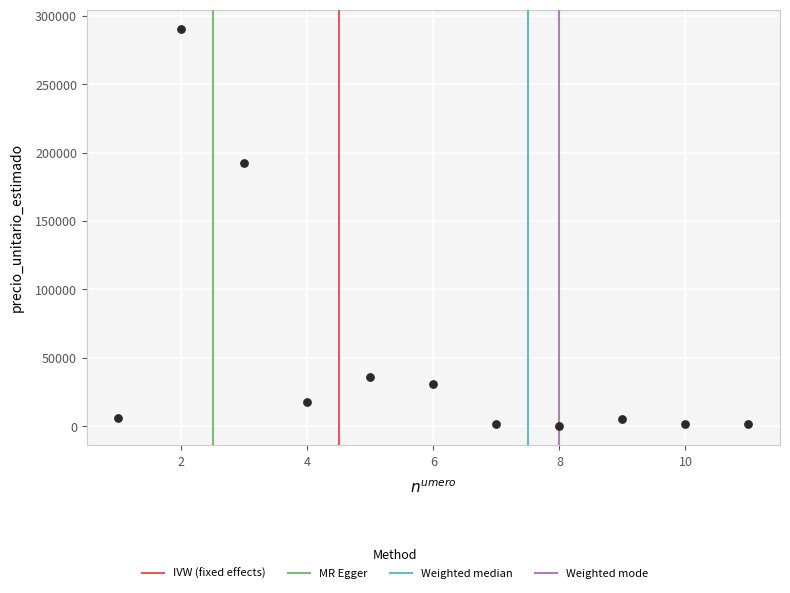

What Y value in the scatter plot is closest to 145250?

192500